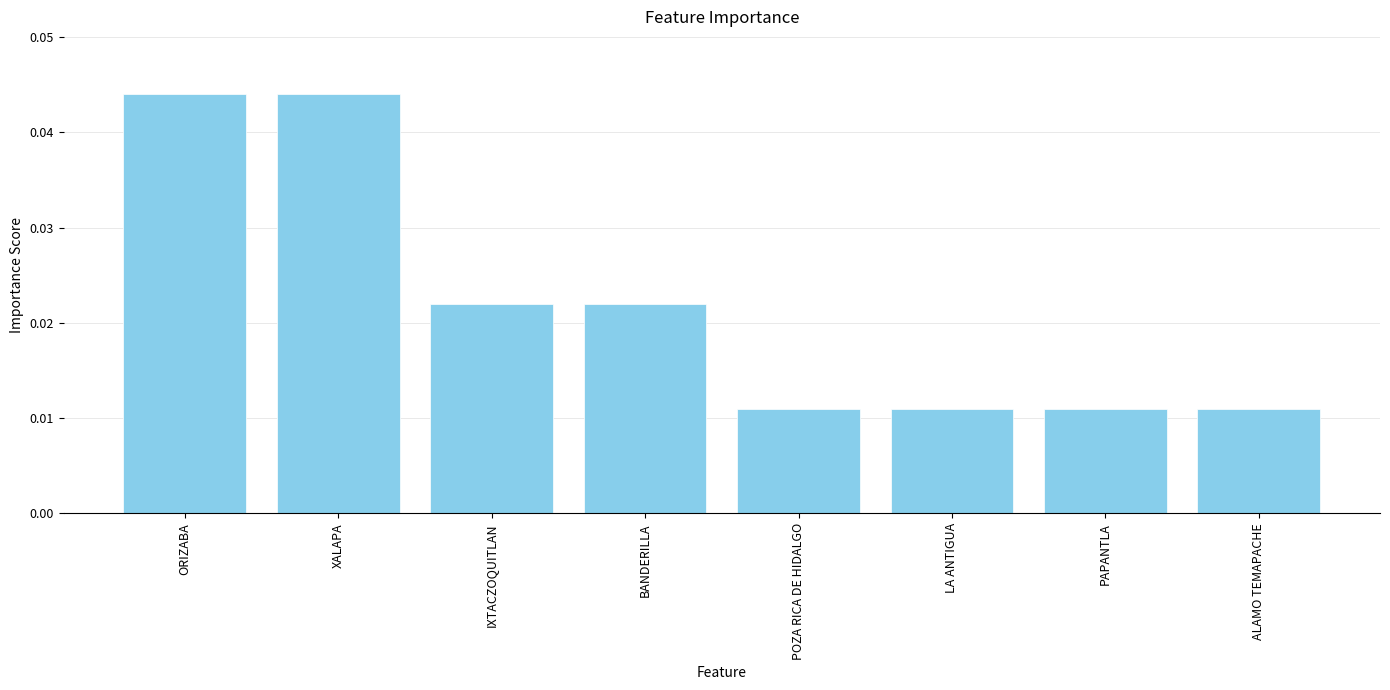

Which has a higher value, XALAPA or LA ANTIGUA?

XALAPA